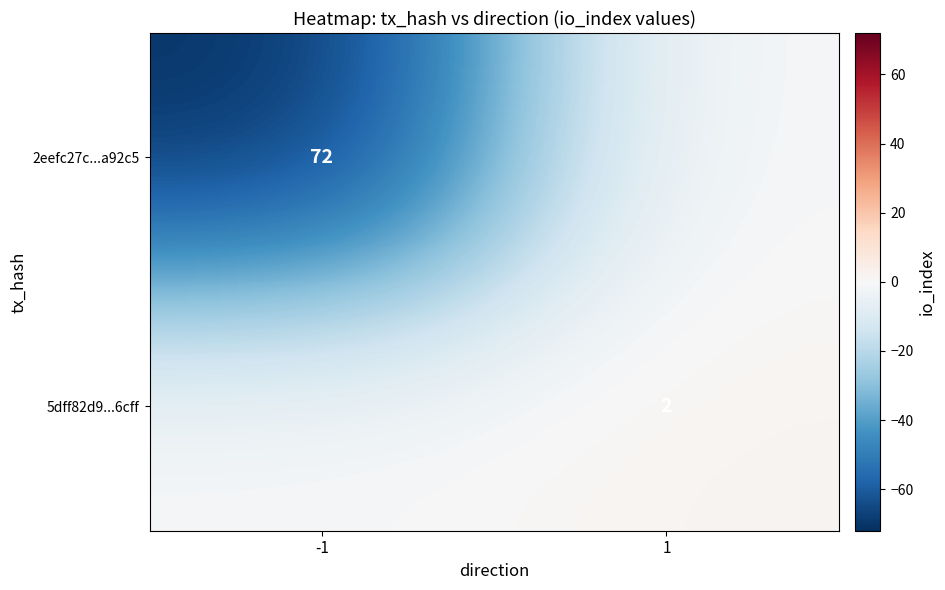

Is the value of 2eefc27c...a92c5 at -1 greater than the value of 5dff82d9...6cff at 1?

Yes